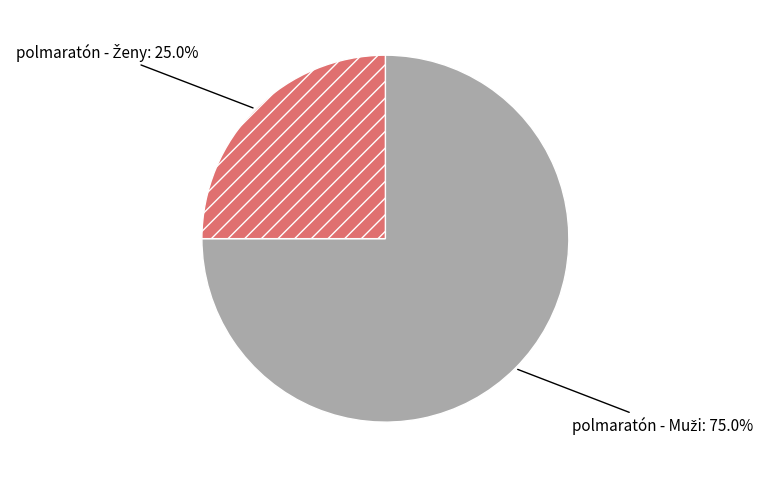

Is there any slice that represents more than half of the pie?

Yes